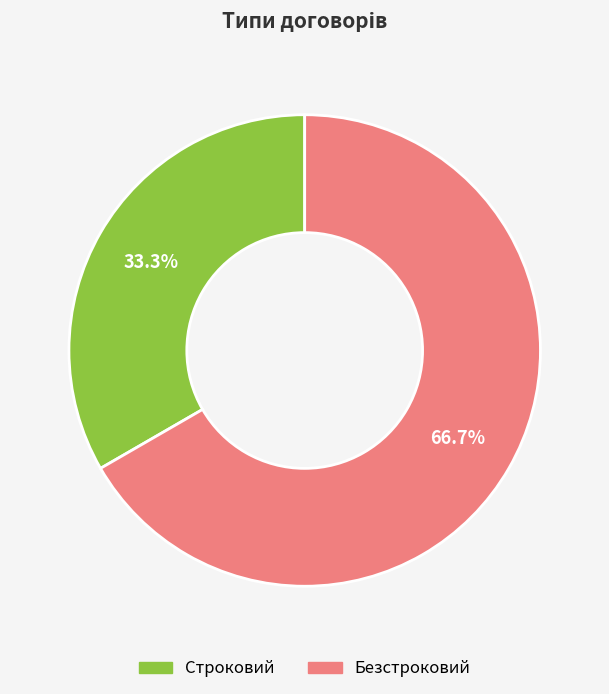

To the nearest percent, what is the difference between the Строковий and Безстроковий slice percentages?

33%